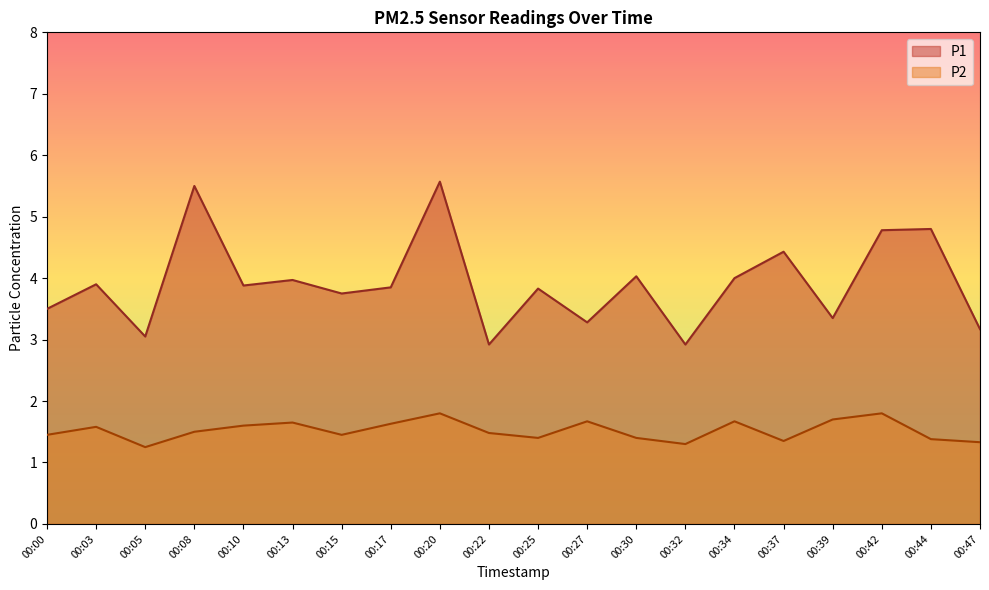

What is the maximum value shown in the chart?

5.6